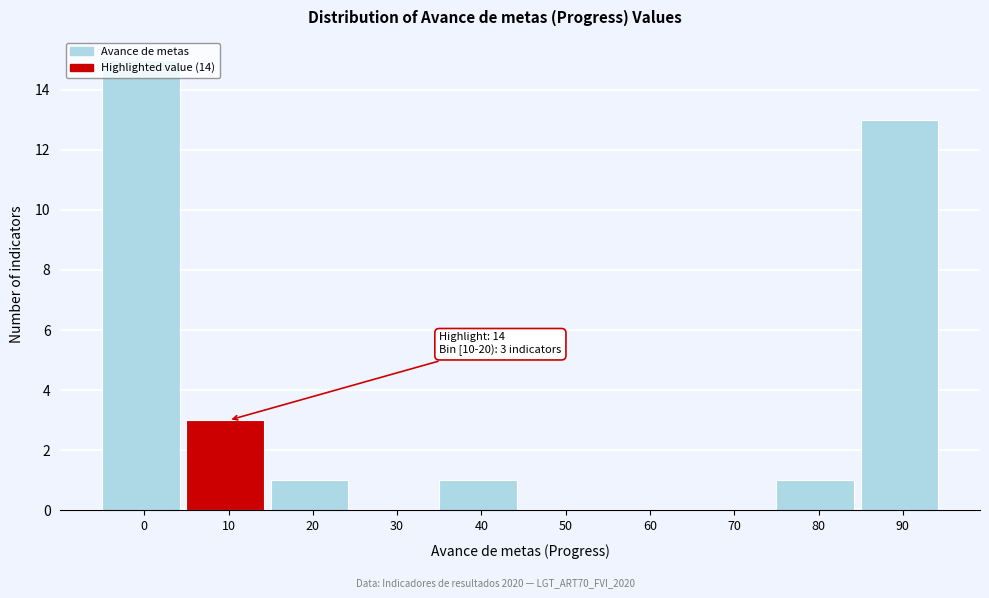

At which label is the value closest to 7?

10